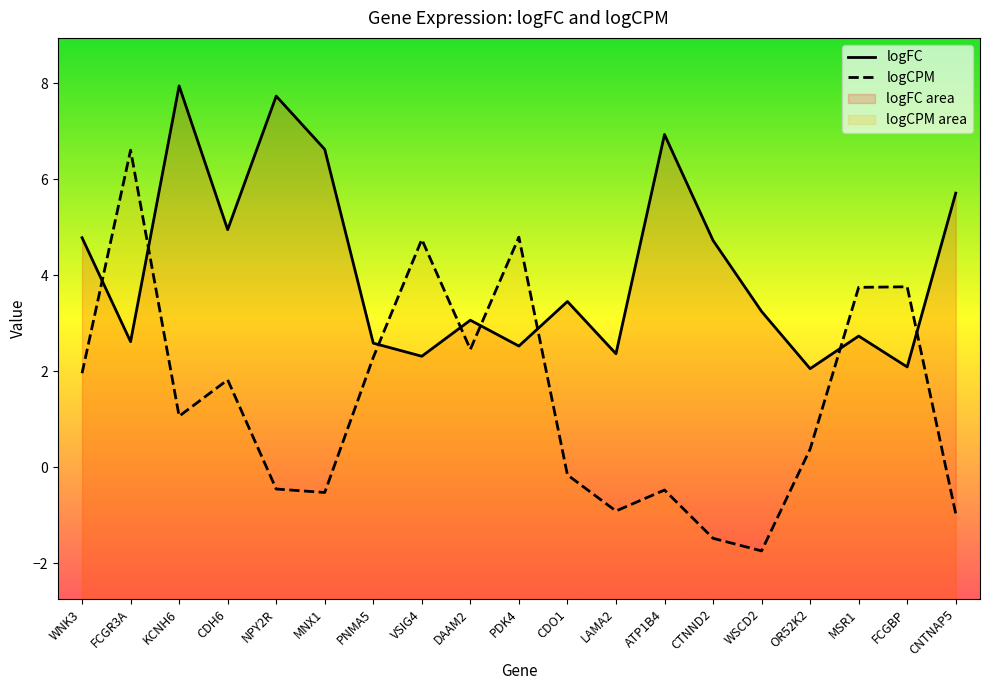

Which series changed the most between PNMA5 and OR52K2?

logCPM